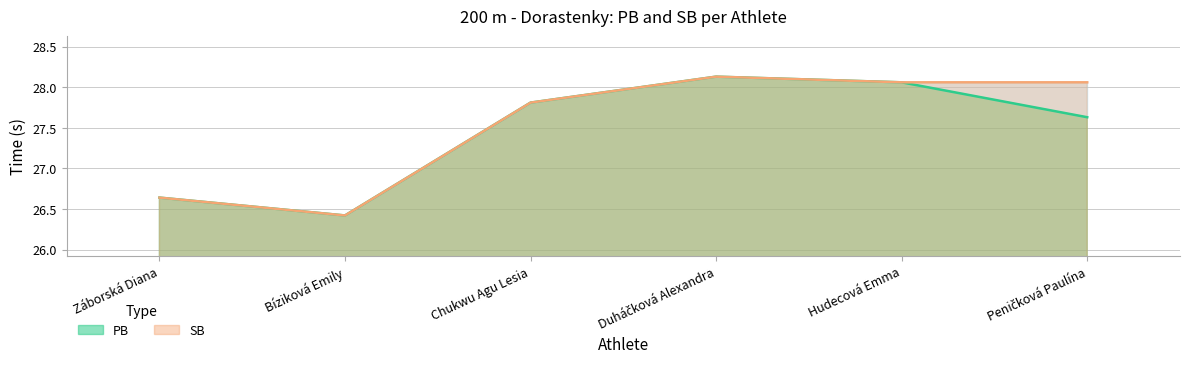

Reading left to right, what are all the values shown in this chart?

PB: 26.6	26.4	27.8	28.1	28.1	27.6
SB: 26.6	26.4	27.8	28.1	28.1	28.1